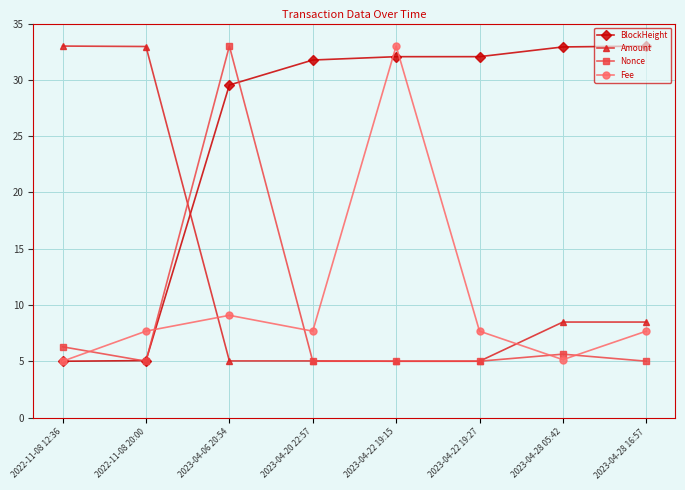

Does the chart have visible grid lines?

Yes